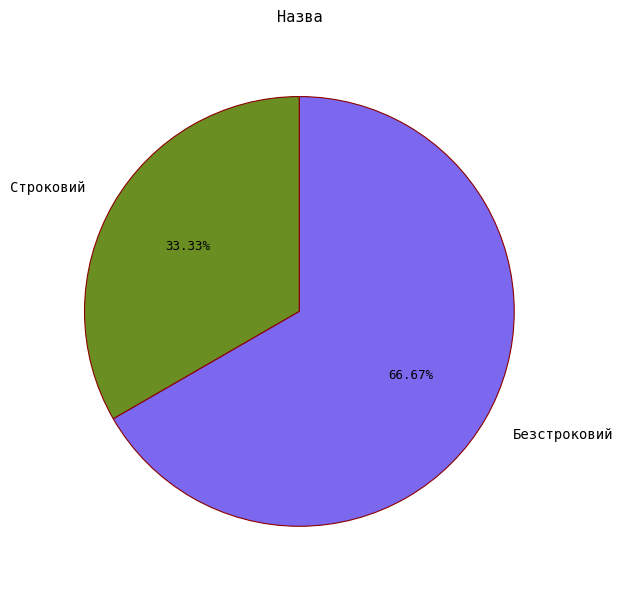

To the nearest percent, what is the combined percentage of Строковий and Безстроковий?

100%